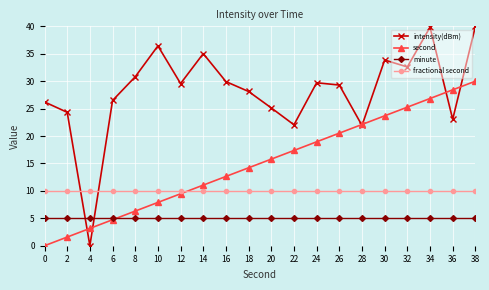

What is the value of the minute point at the 4th from the left?

5.0